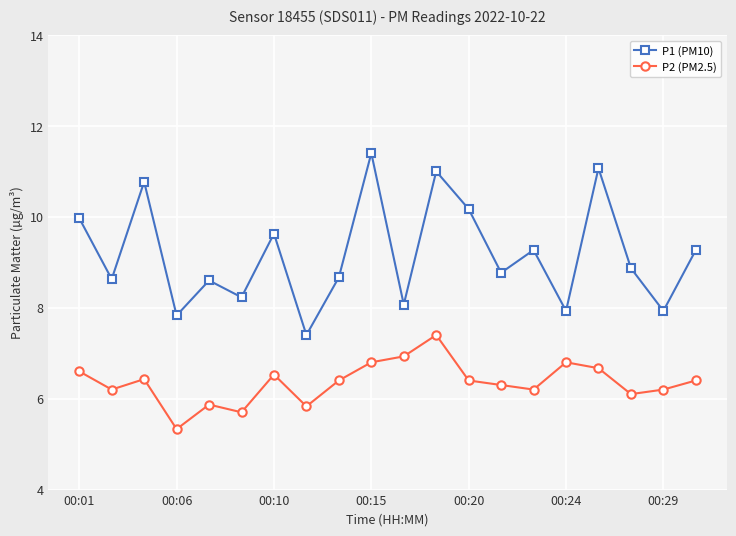

True or false: P2 (PM2.5) and P1 (PM10) intersect in this chart.

False